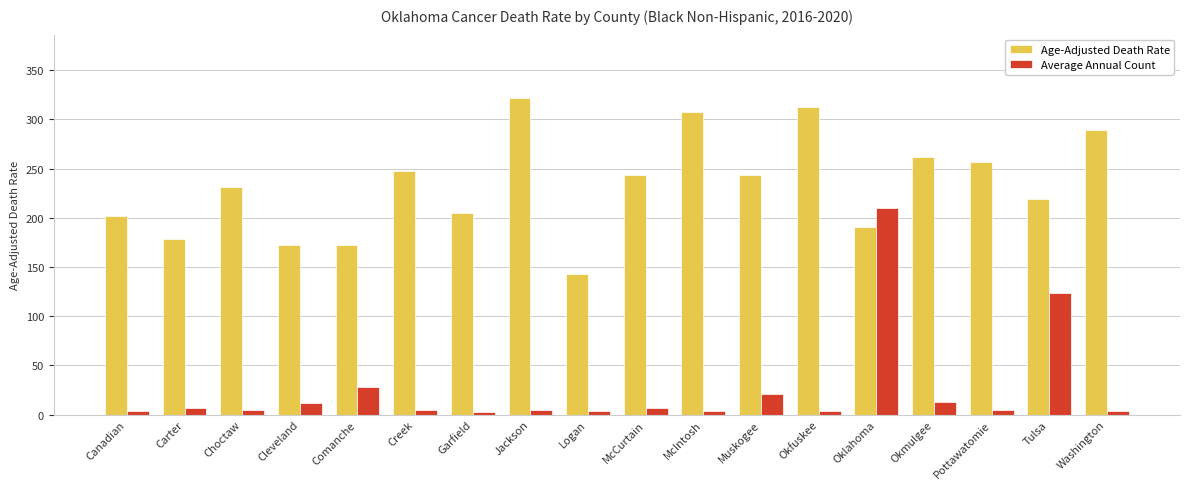

The Average Annual Count series shows 222.9 at Tulsa. True or false?

False